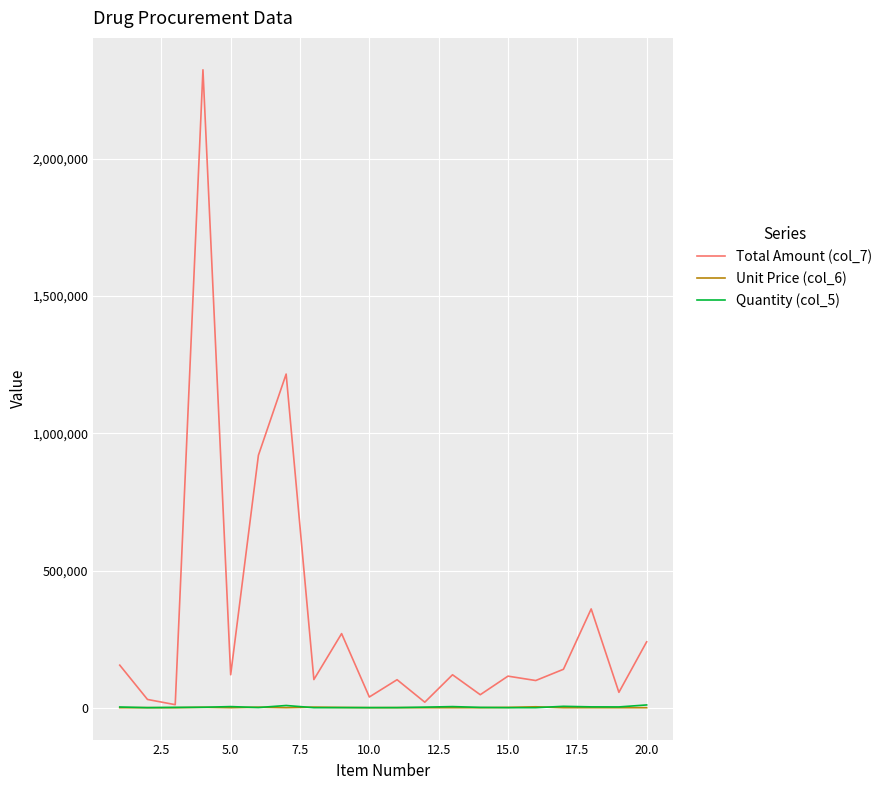

Which series has the largest total across all categories?

Total Amount (col_7)